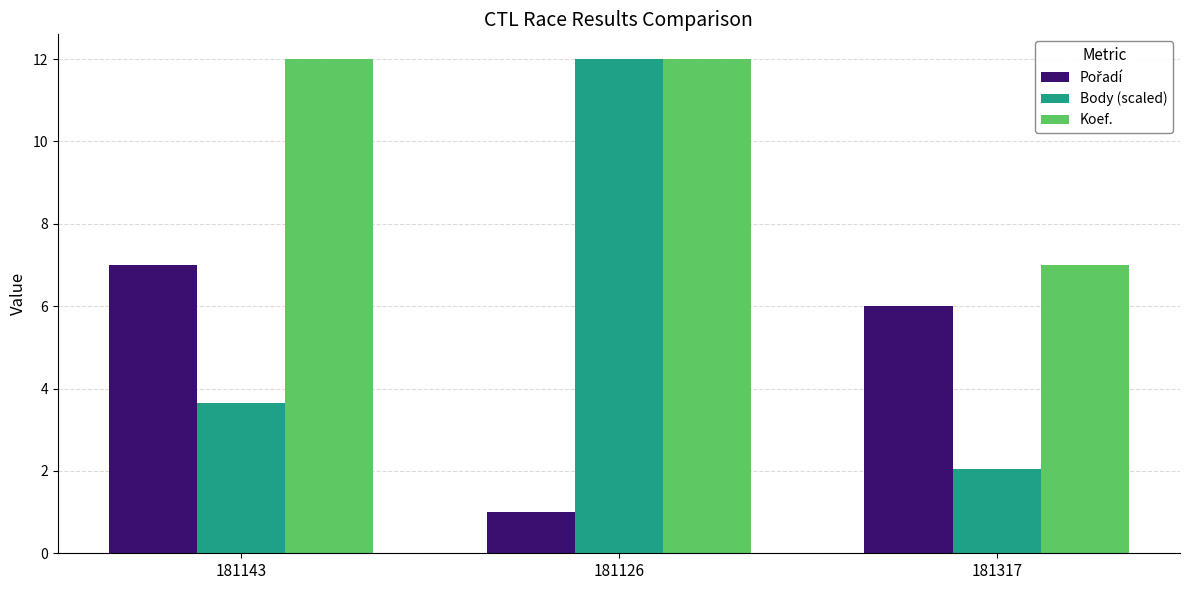

List the labels in order of Body (scaled) value, largest first.

181126, 181143, 181317